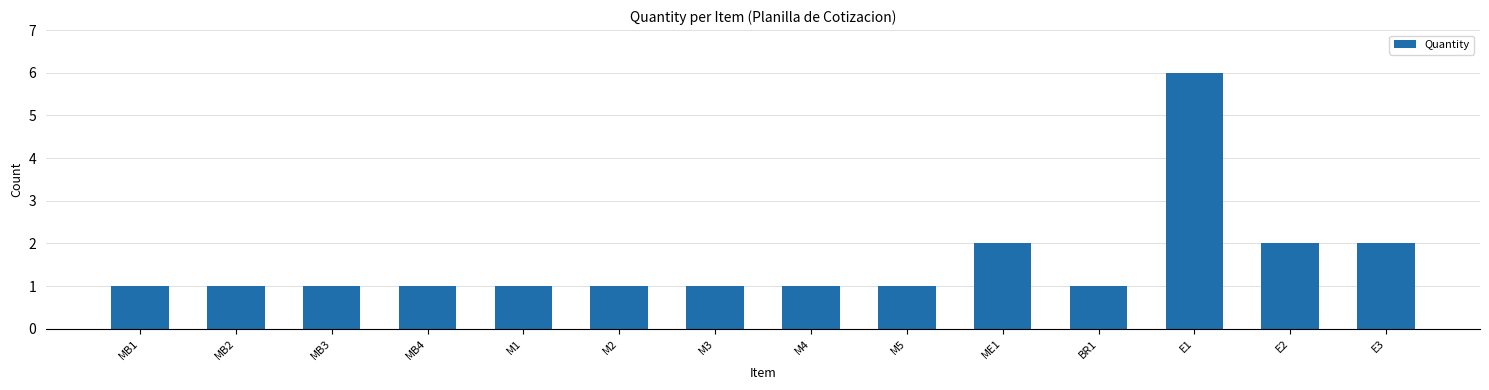

Are the bars horizontal?

No